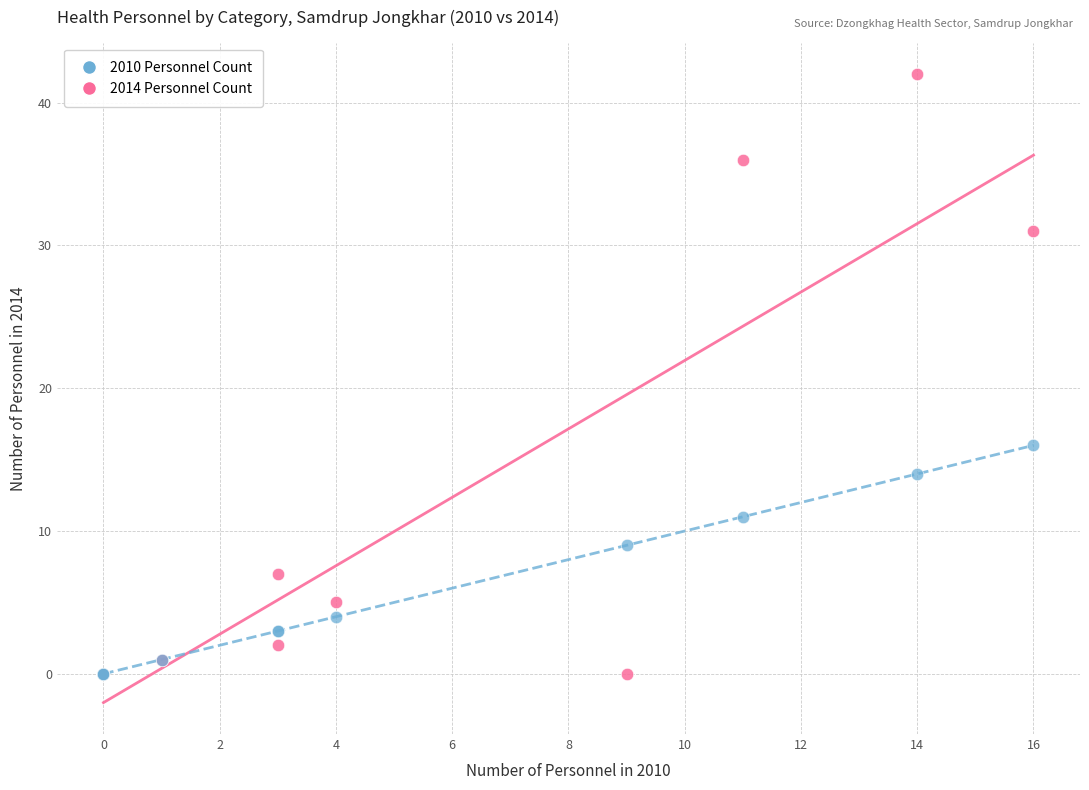

Across all series, what Y value is closest to 21?

16